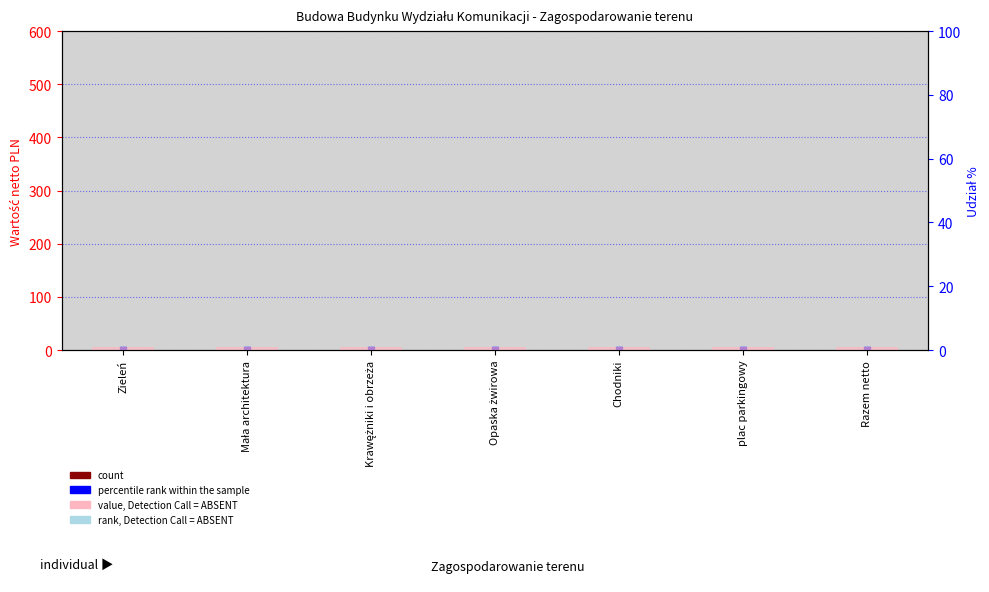

At how many categories does at least one series exceed 0?

7